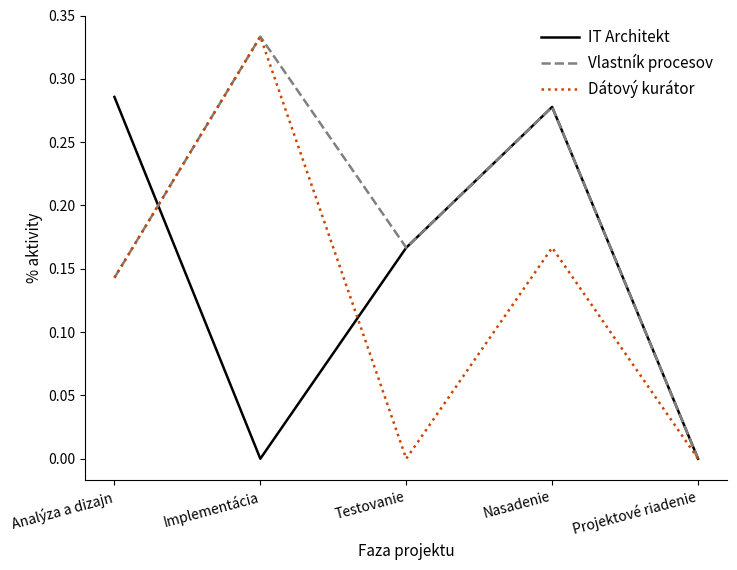

What is the sum of all Dátový kurátor values?

0.6